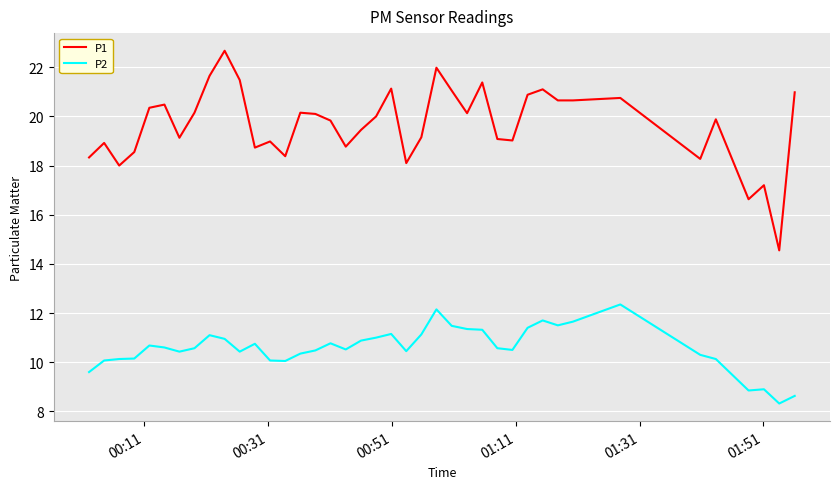

Which series has the largest range (max minus min)?

P1